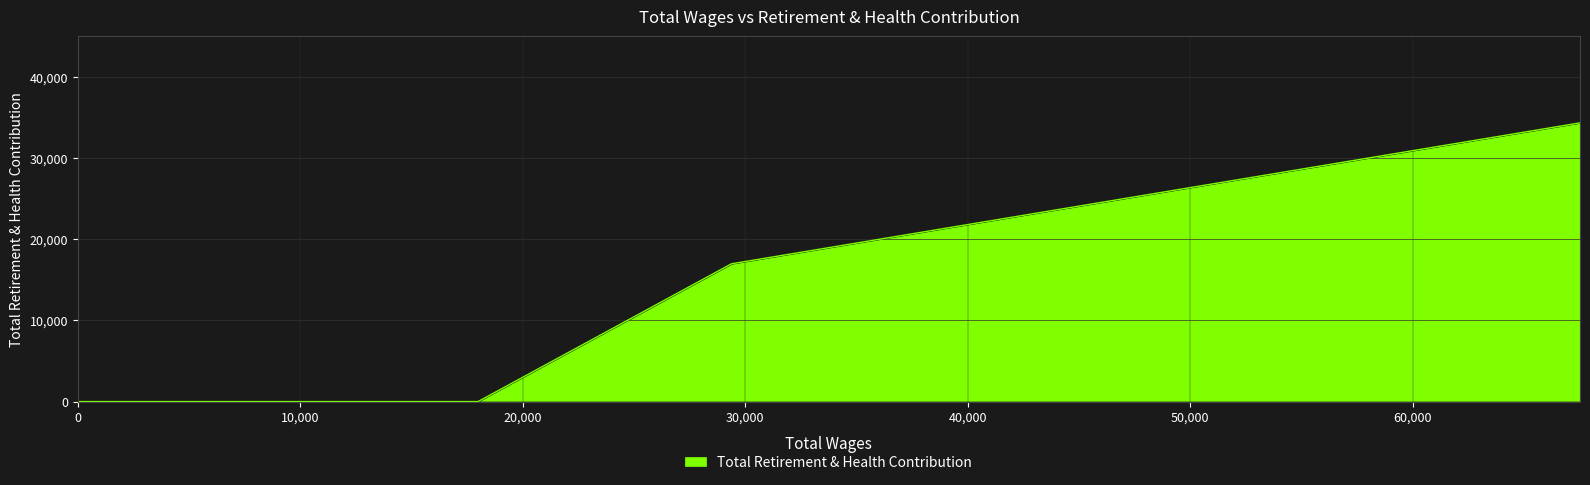

What is the difference between the second highest and minimum values?

16967